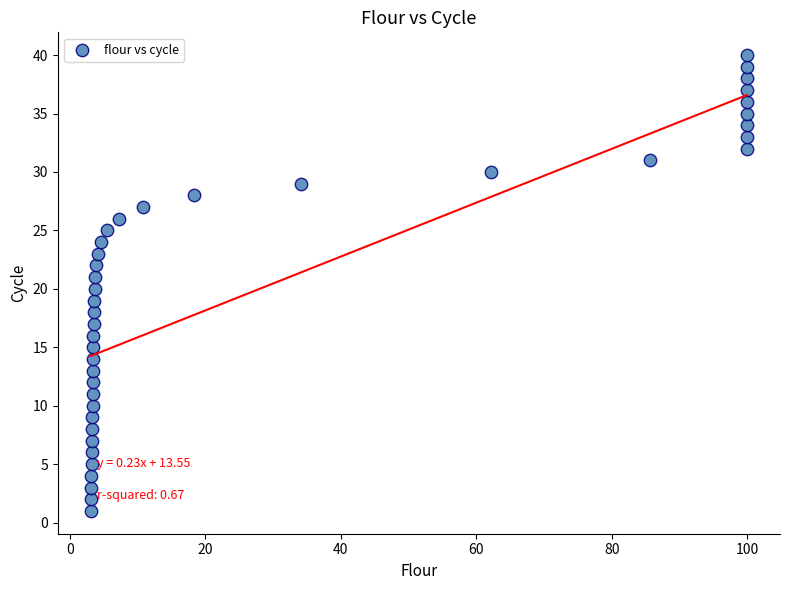

What is the range of Y values (max minus min)?

39